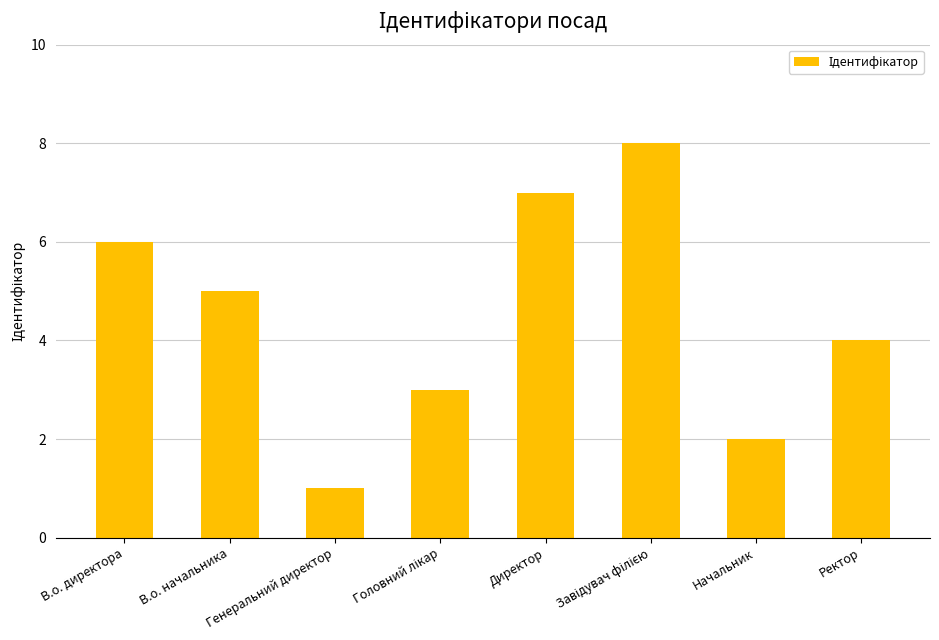

How many bars are there in total?

8